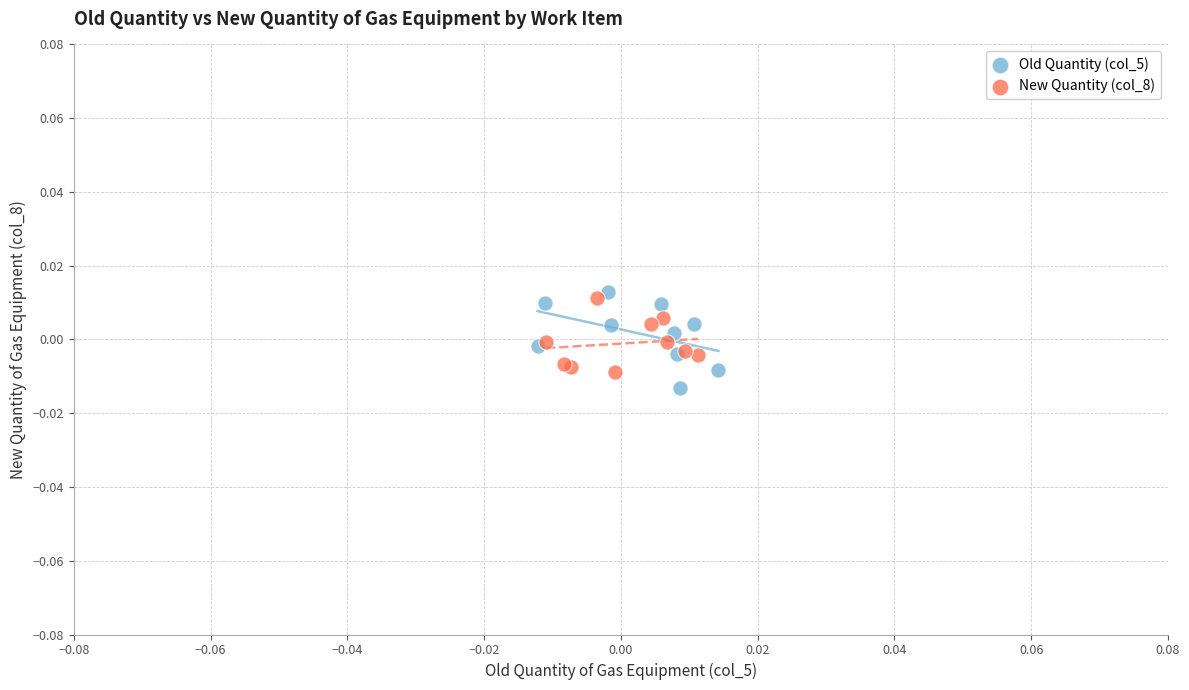

Which series has the widest spread of Y values?

Old Quantity (col_5)